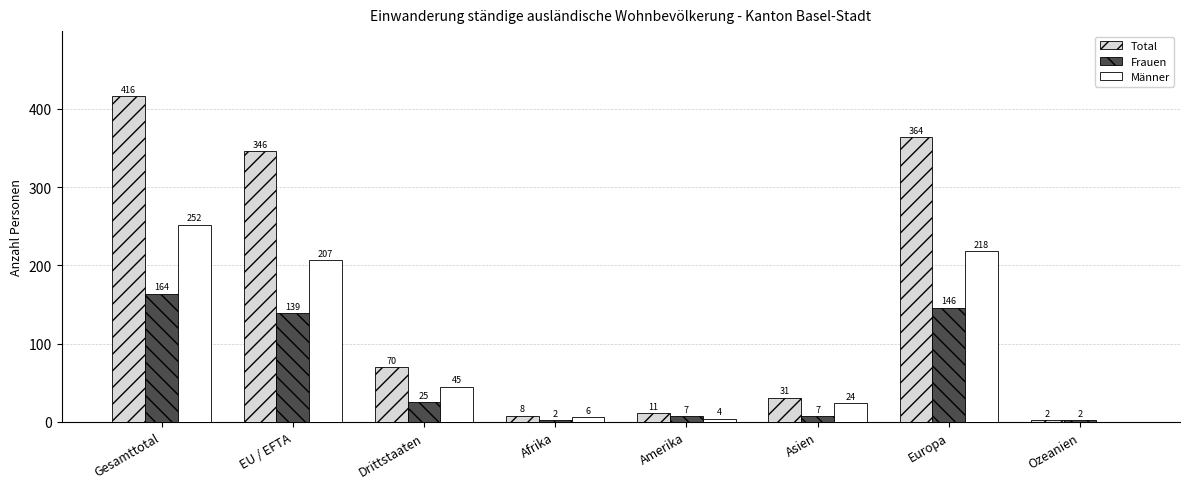

Which series changed the most between Asien and Europa?

Total